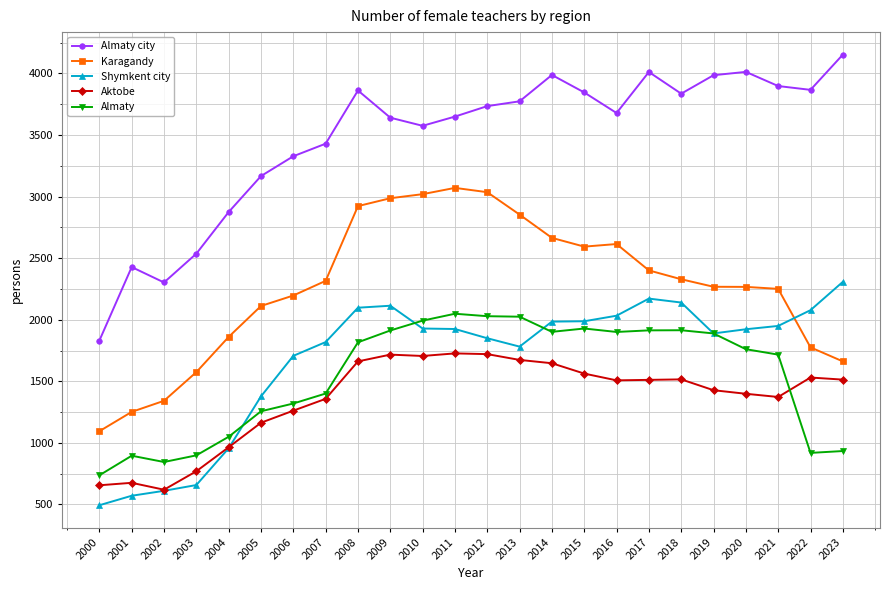

True or false: Almaty city and Aktobe cross at least once.

False